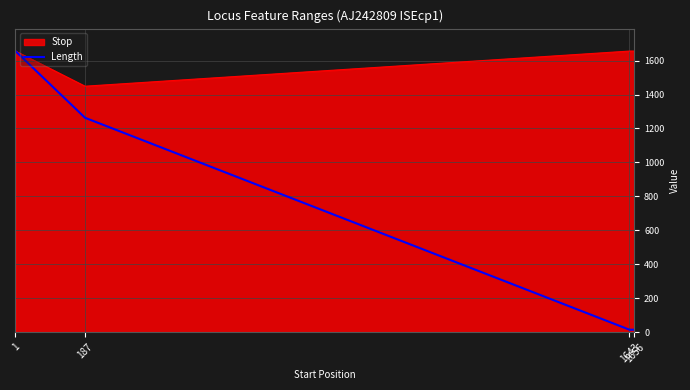

Which series has the widest spread of values?

Length